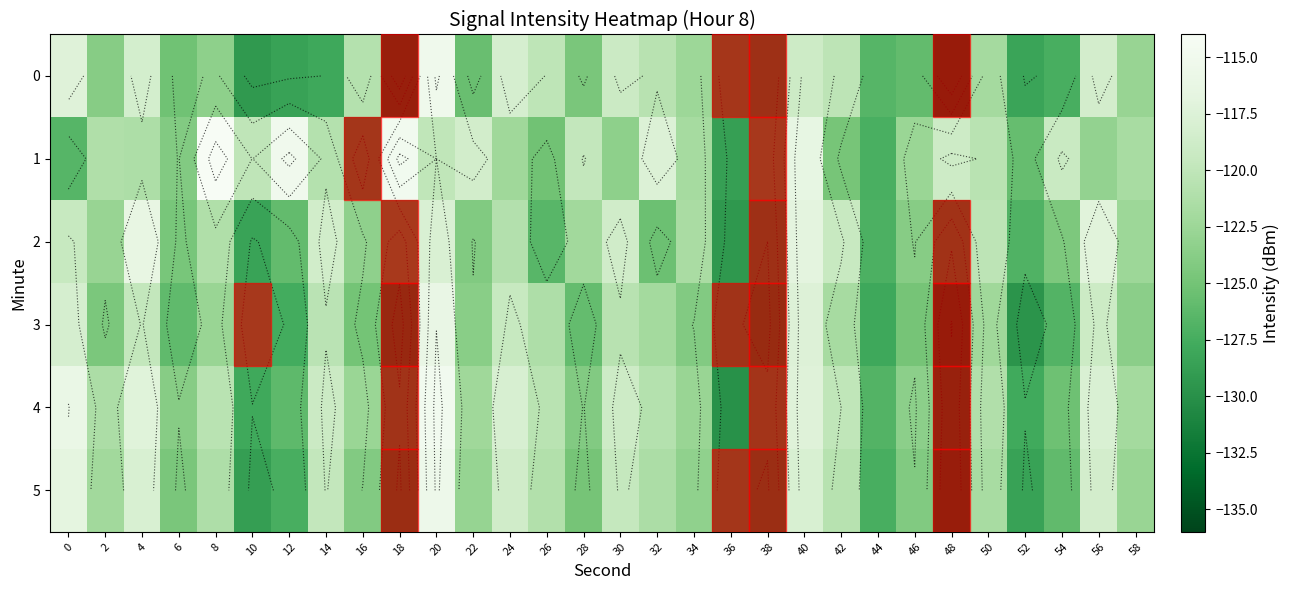

What is the approximate value of 4 at 38?

-131.1